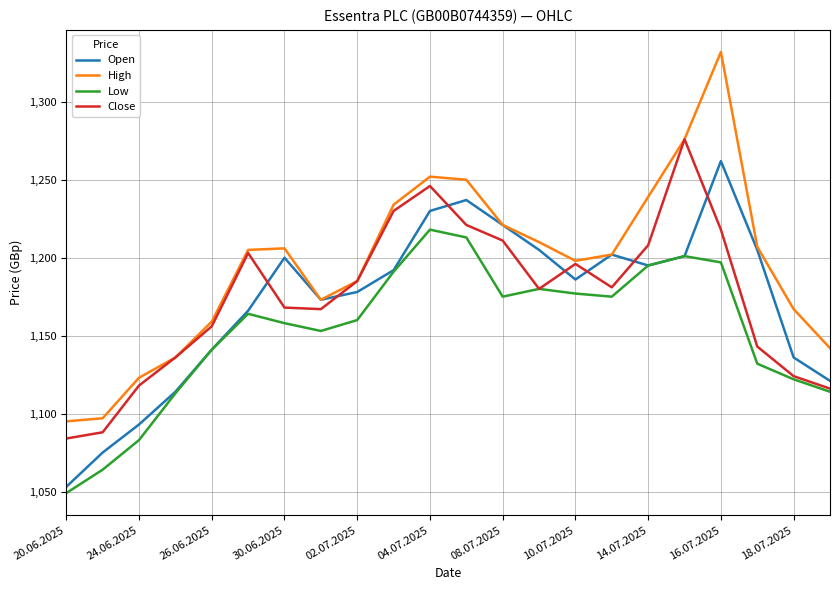

Which series has the largest range (max minus min)?

High